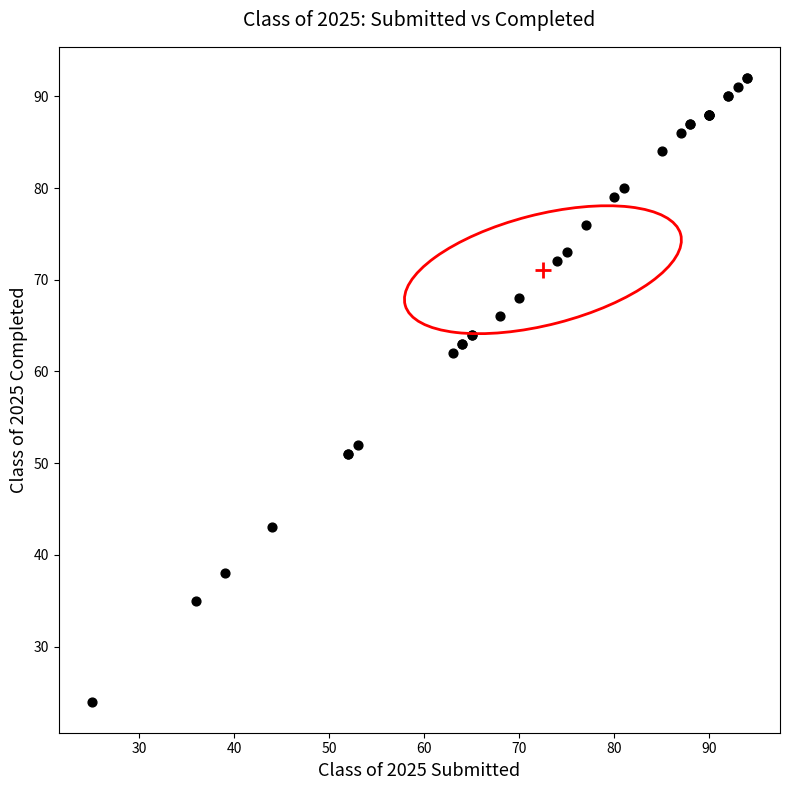

What Y value in the scatter plot is closest to 58?

62